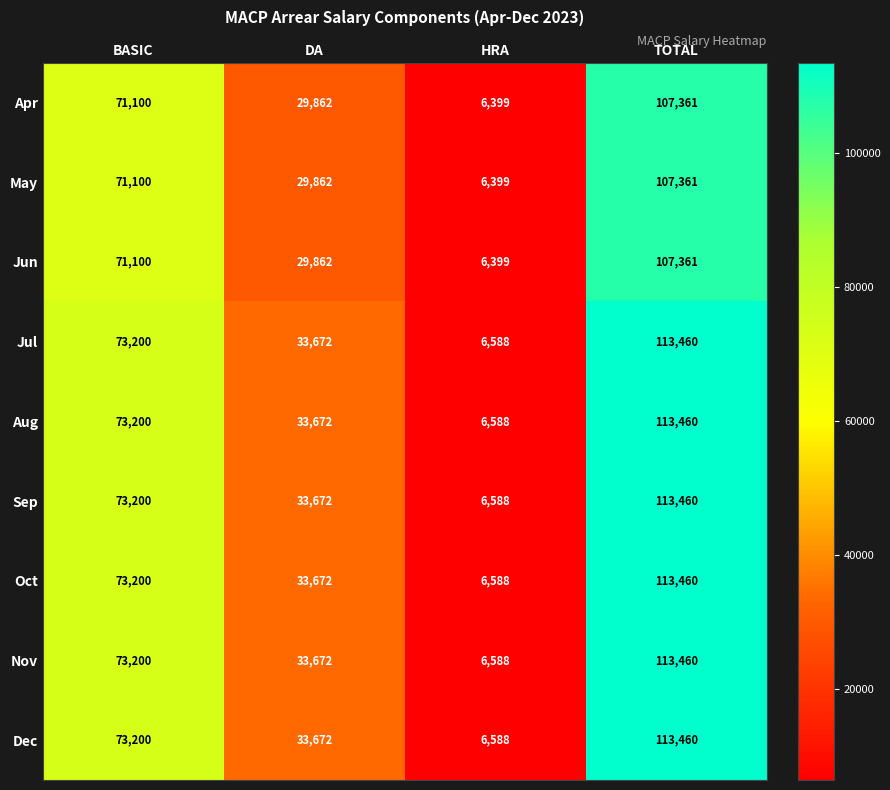

Read the Jun value at TOTAL.

107361